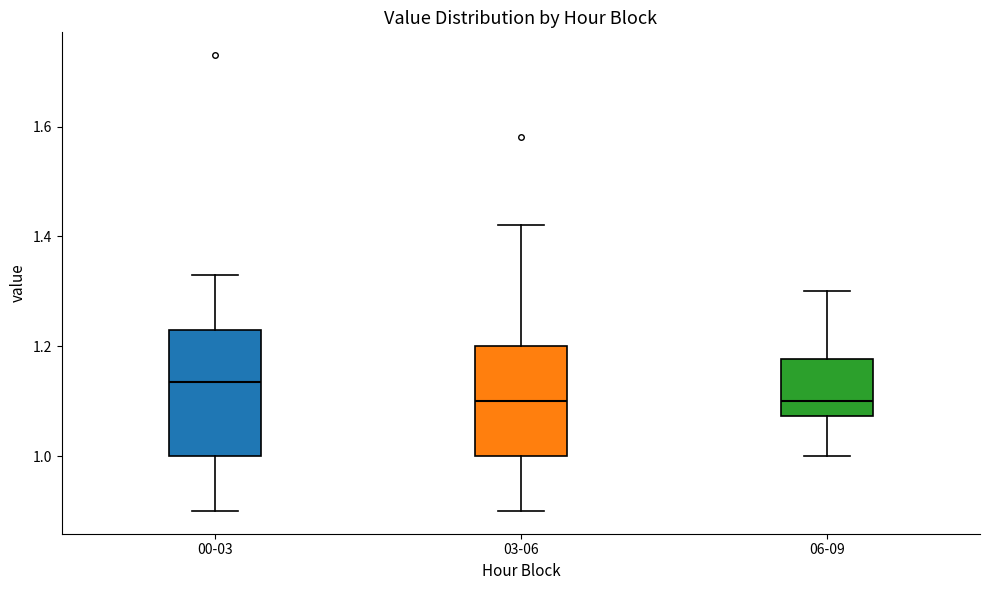

Where does the median line of the box for 06-09 sit on the y-axis? The values are not printed on the chart, so give them approximately, as read against the axis.

1.10